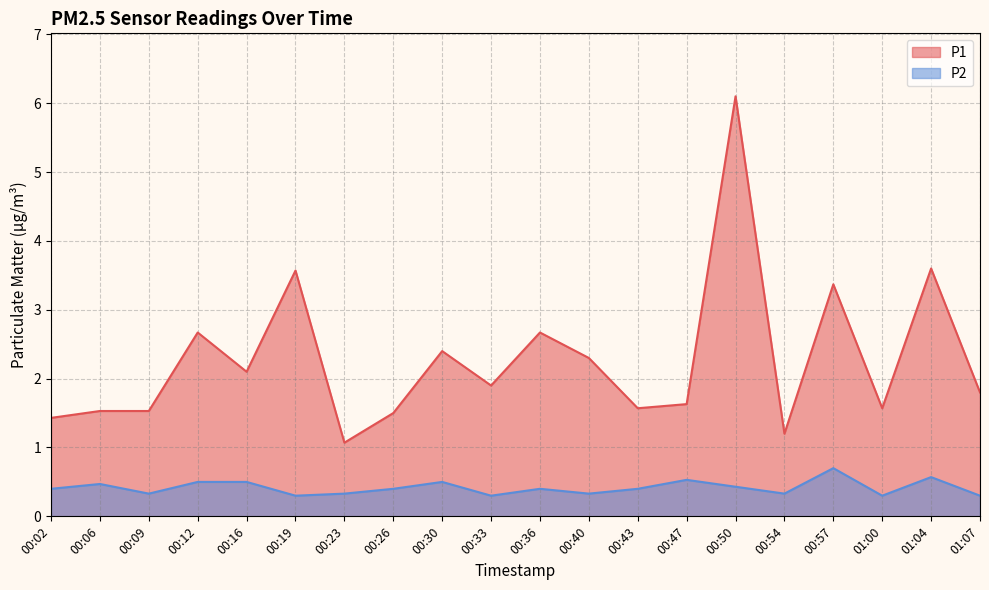

True or false: P2 has more than 1 interior local peaks.

True